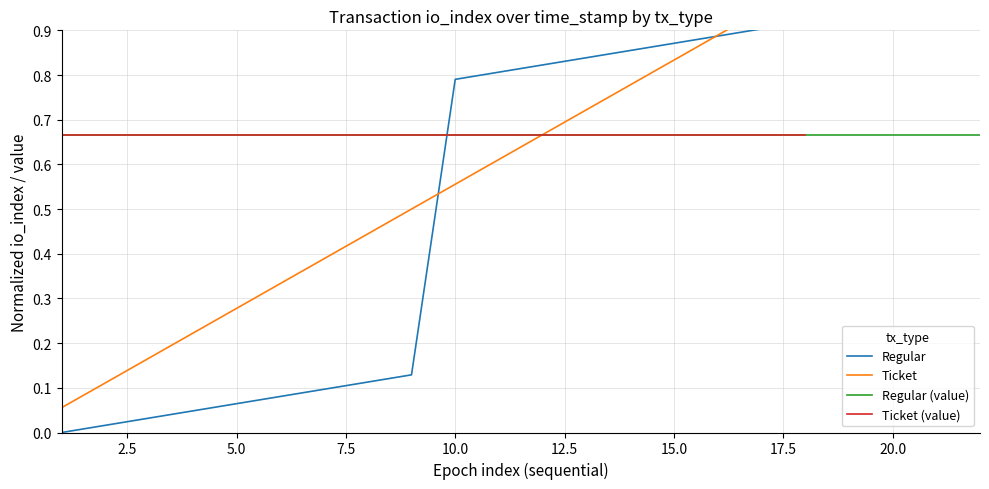

What is the difference between the maximum and minimum values?

1.0